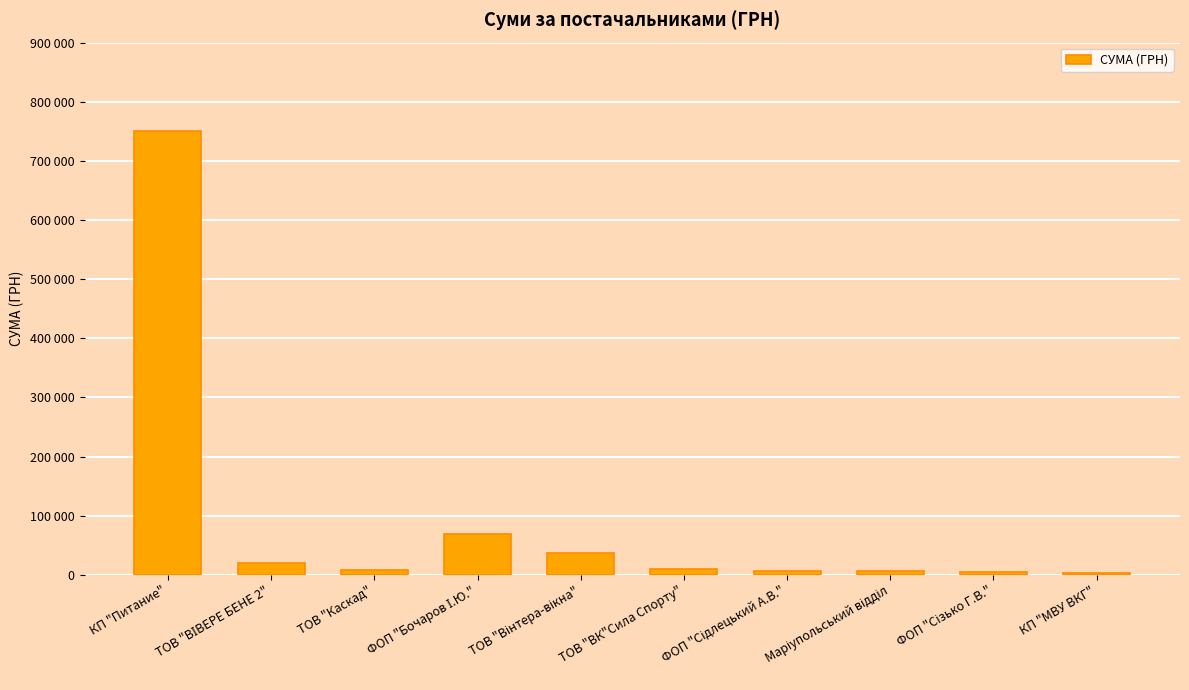

Are the bars horizontal?

No